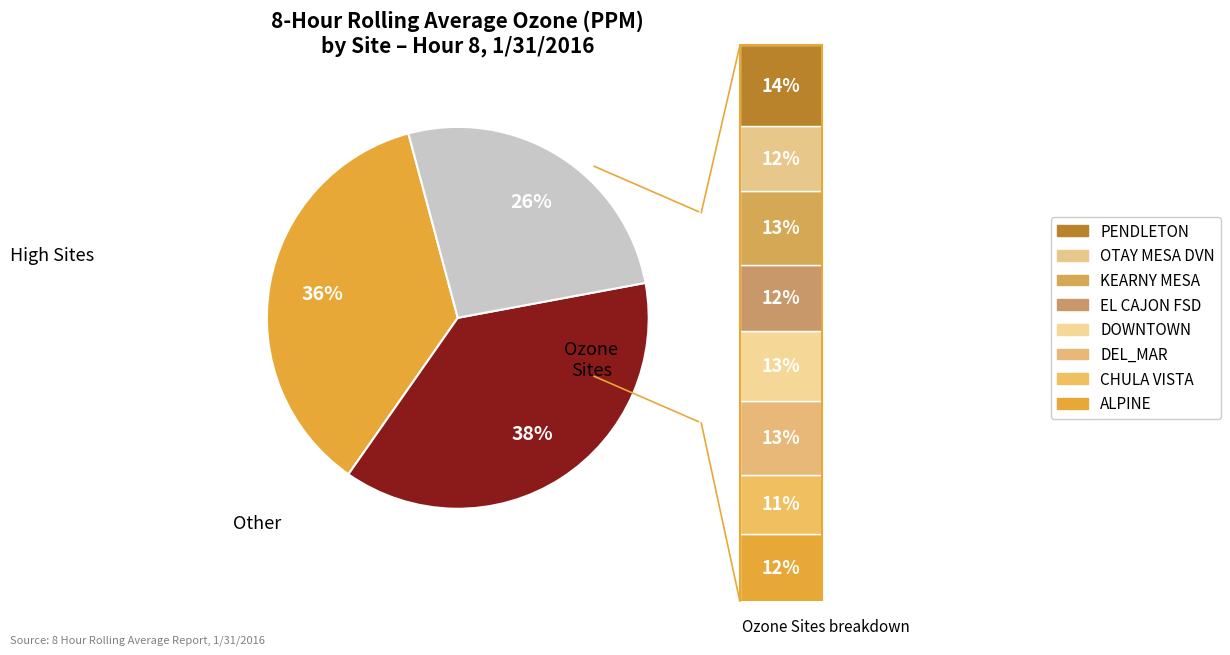

To the nearest percent, what percentage of the pie is OTAY MESA DVN?

12%